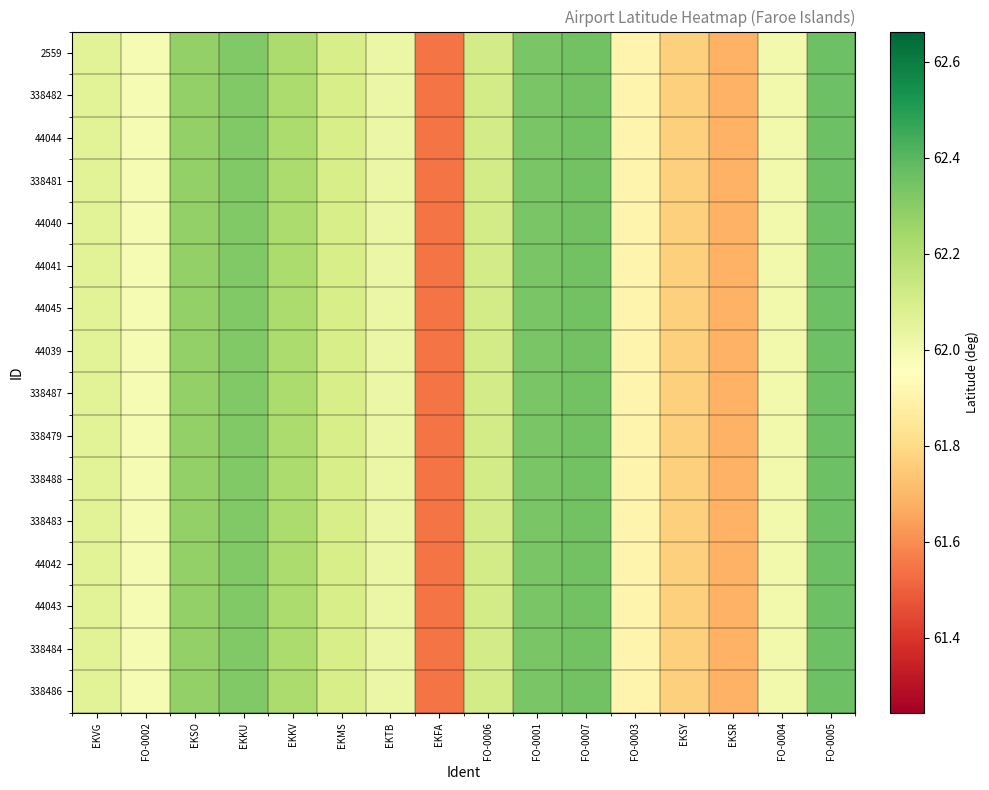

What is the total value across all series at EKTB?

992.3